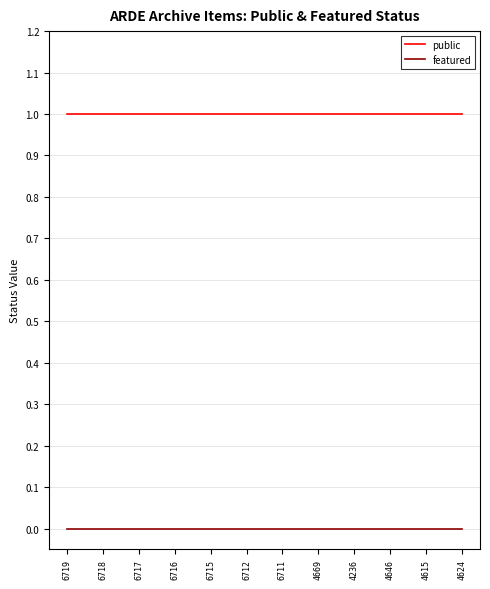

Is the value of public at 4236 greater than the value of featured at 6712?

Yes